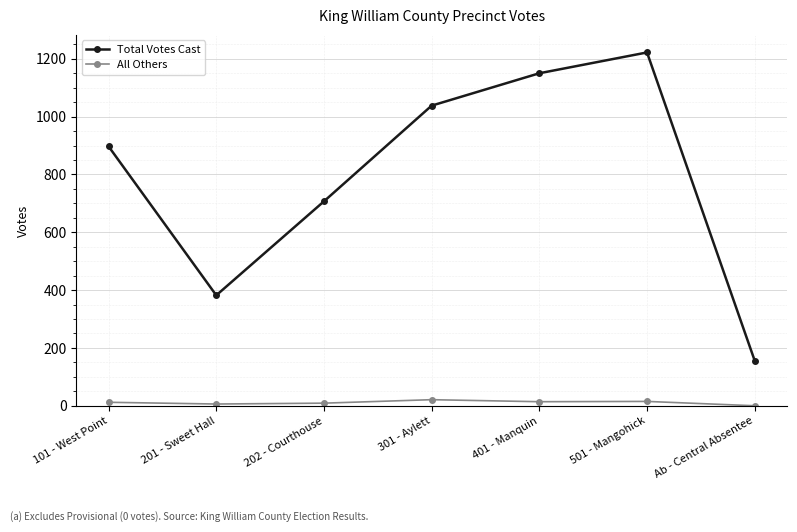

True or false: Total Votes Cast has more than 2 points higher than both neighbors.

False